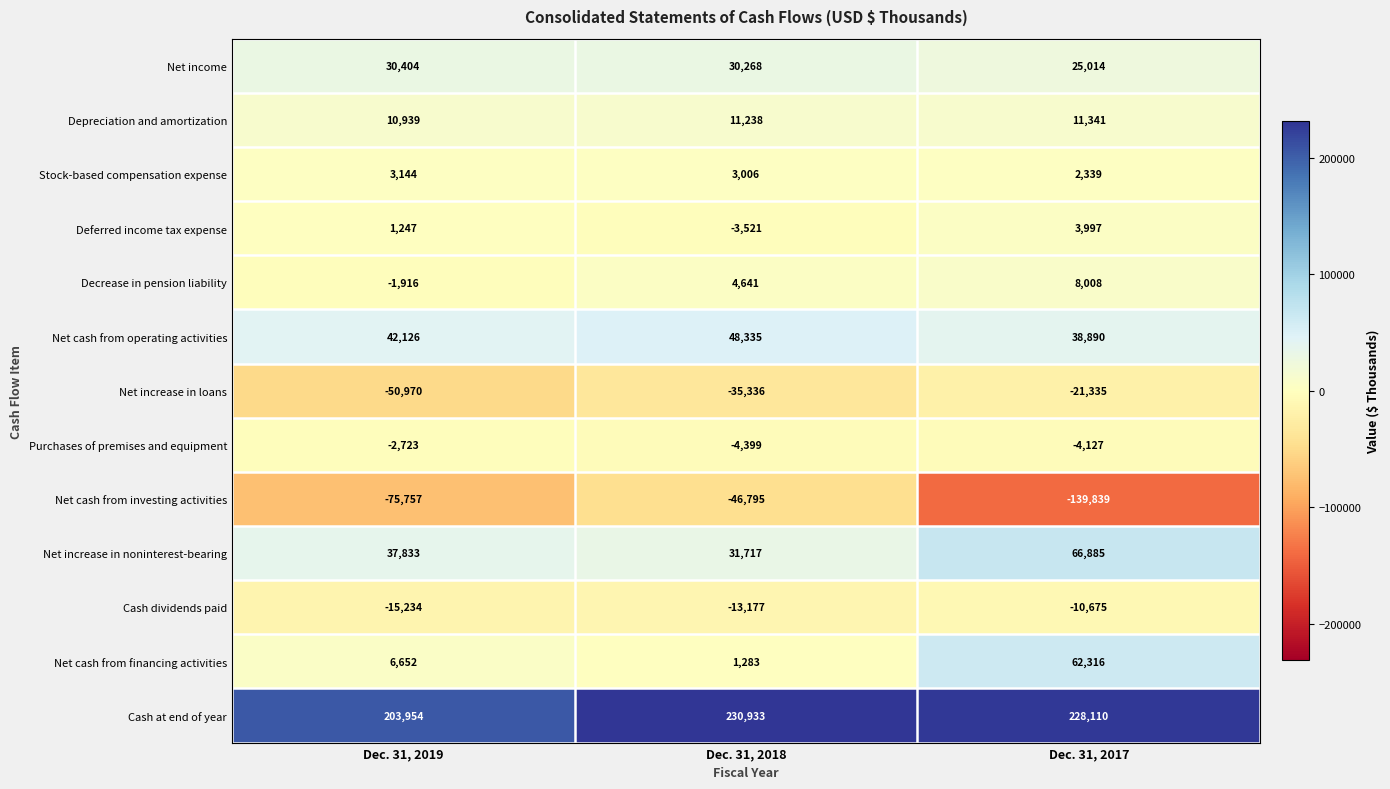

Rank the series by their maximum value, from highest to lowest.

Cash at end of year, Net increase in noninterest-bearing, Net cash from financing activities, Net cash from operating activities, Net income, Depreciation and amortization, Decrease in pension liability, Deferred income tax expense, Stock-based compensation expense, Purchases of premises and equipment, Cash dividends paid, Net increase in loans, Net cash from investing activities